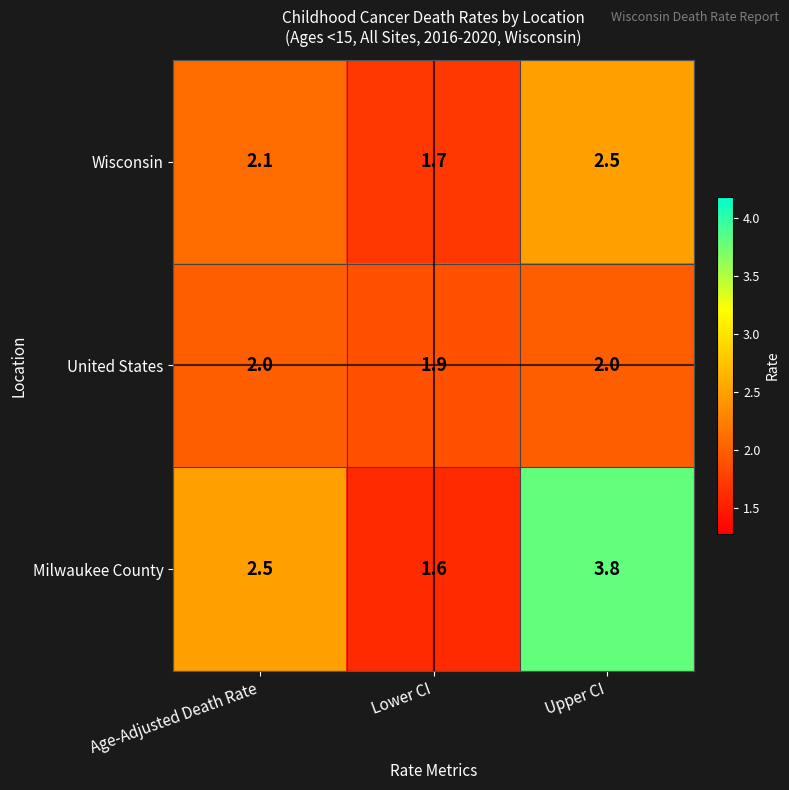

What is the difference between the maximum and minimum values in the Milwaukee County series?

2.2